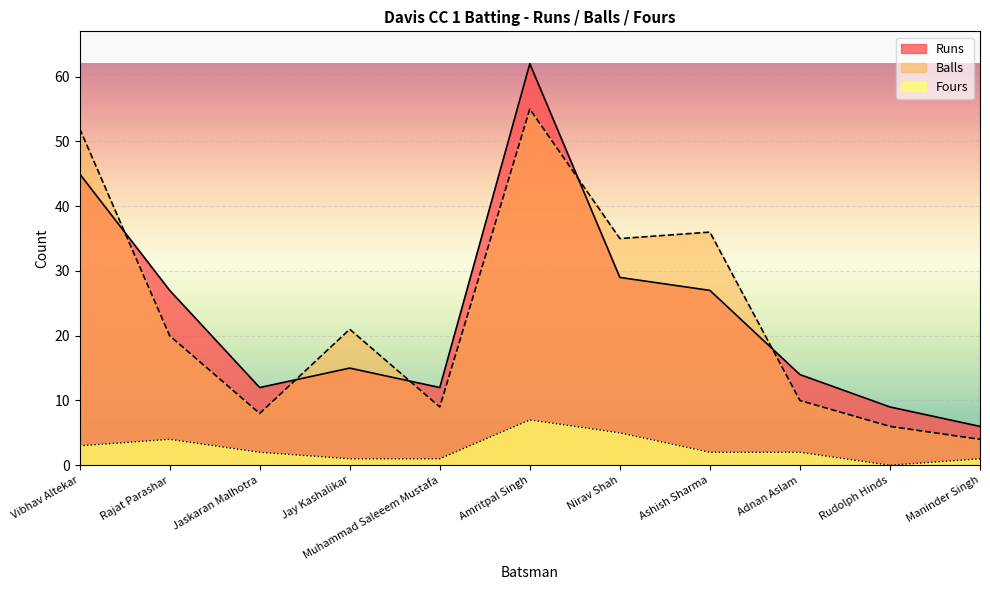

Count the number of data series in this chart.

3